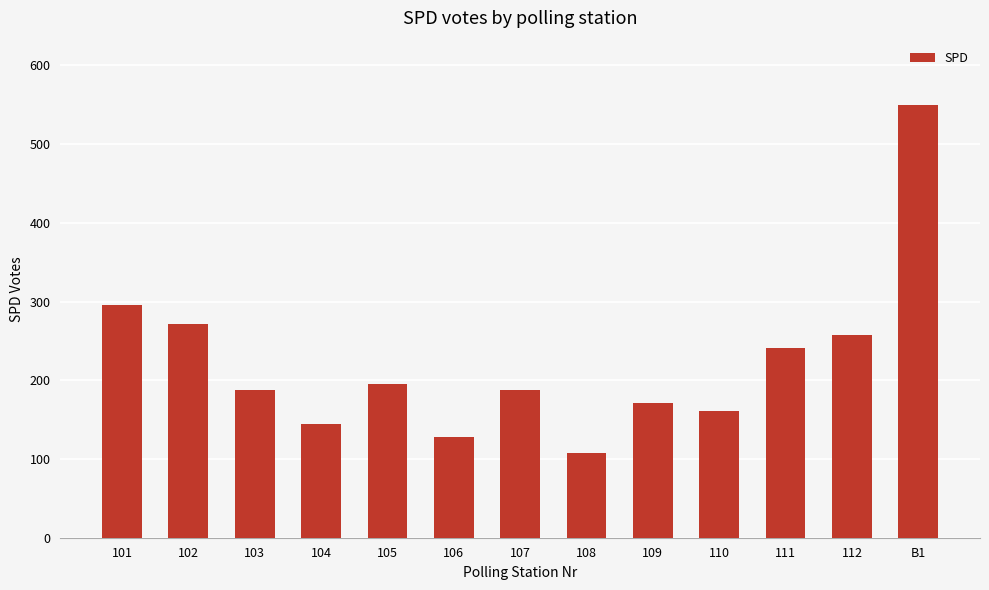

The value at 111 is 148. True or false?

False